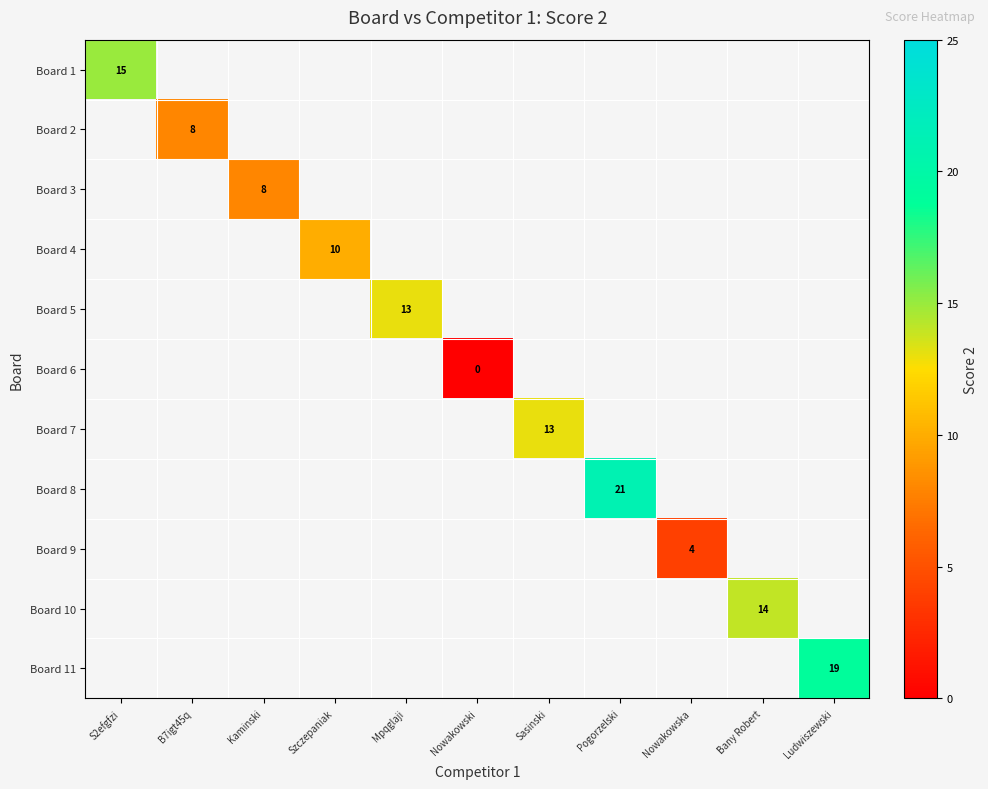

At how many categories does at least one series exceed 18?

2